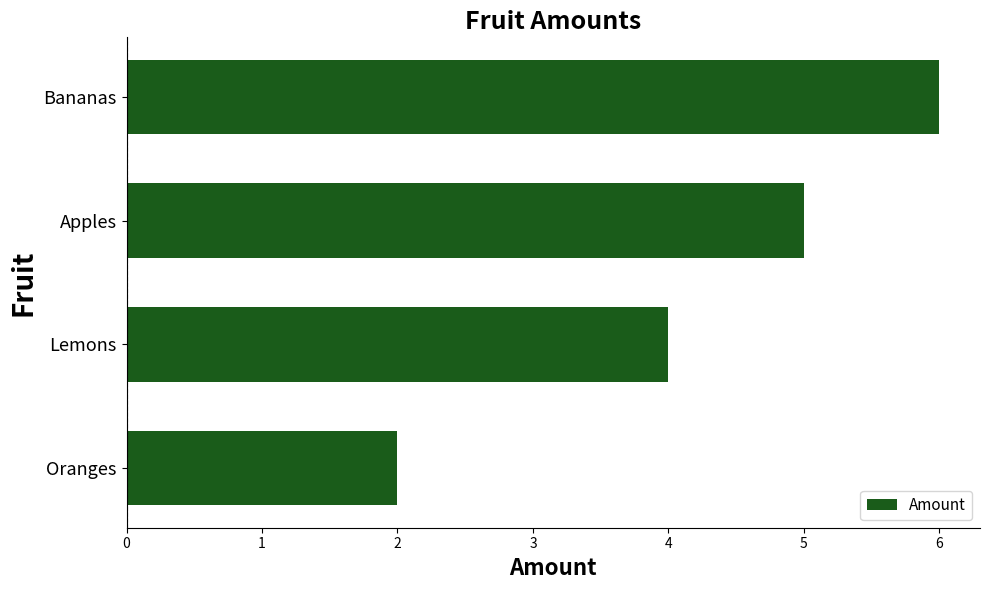

Which category has the highest value across all series?

Bananas